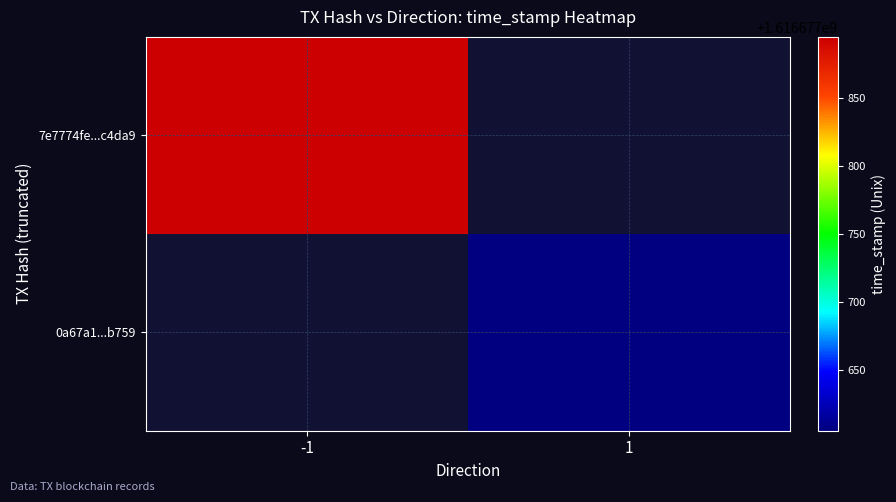

Is the value of 7e7774fe36057a9b557d37ea772ec31076c4da9 at 0 greater than the value of 0a67a1495045c5e3009a2eb12d6121ee11cb759 at 0?

No